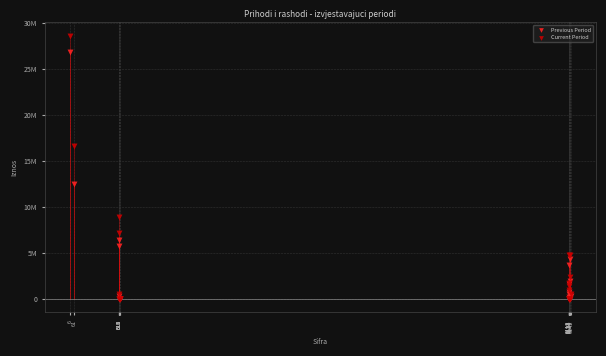

Which series has the widest spread of Y values?

Current Period